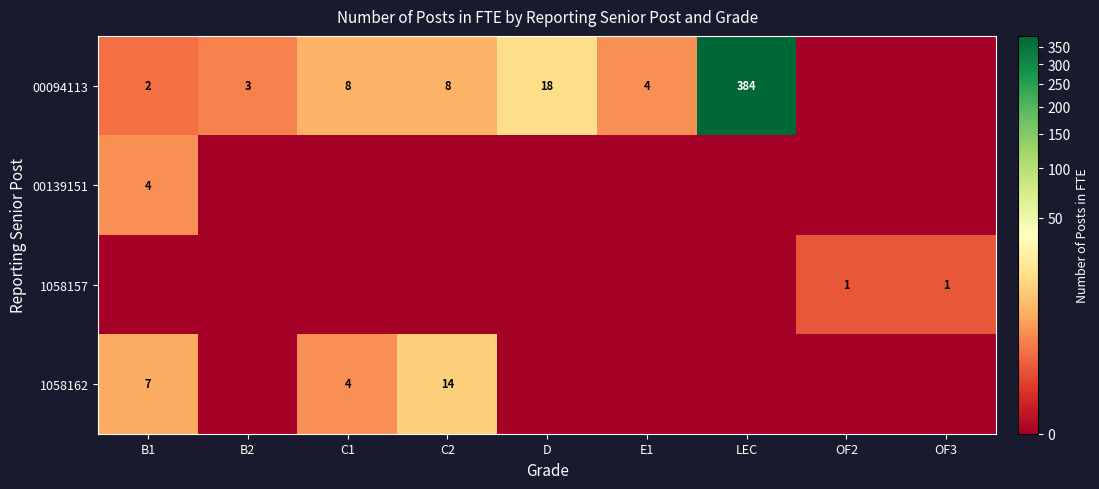

What is the sum of the 00094113 values at LEC and B1?

386